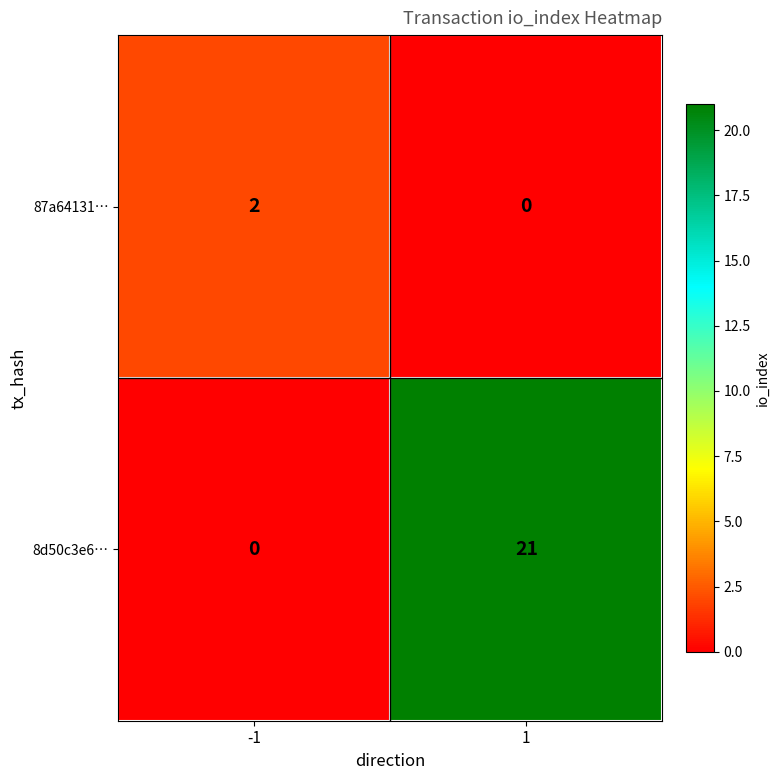

The 8d50c3e6… series shows 32 at 1. True or false?

False